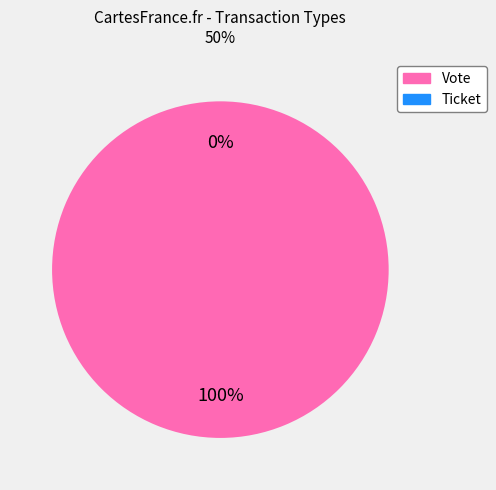

To the nearest percent, what is the difference between the largest and smallest slice percentages?

100%